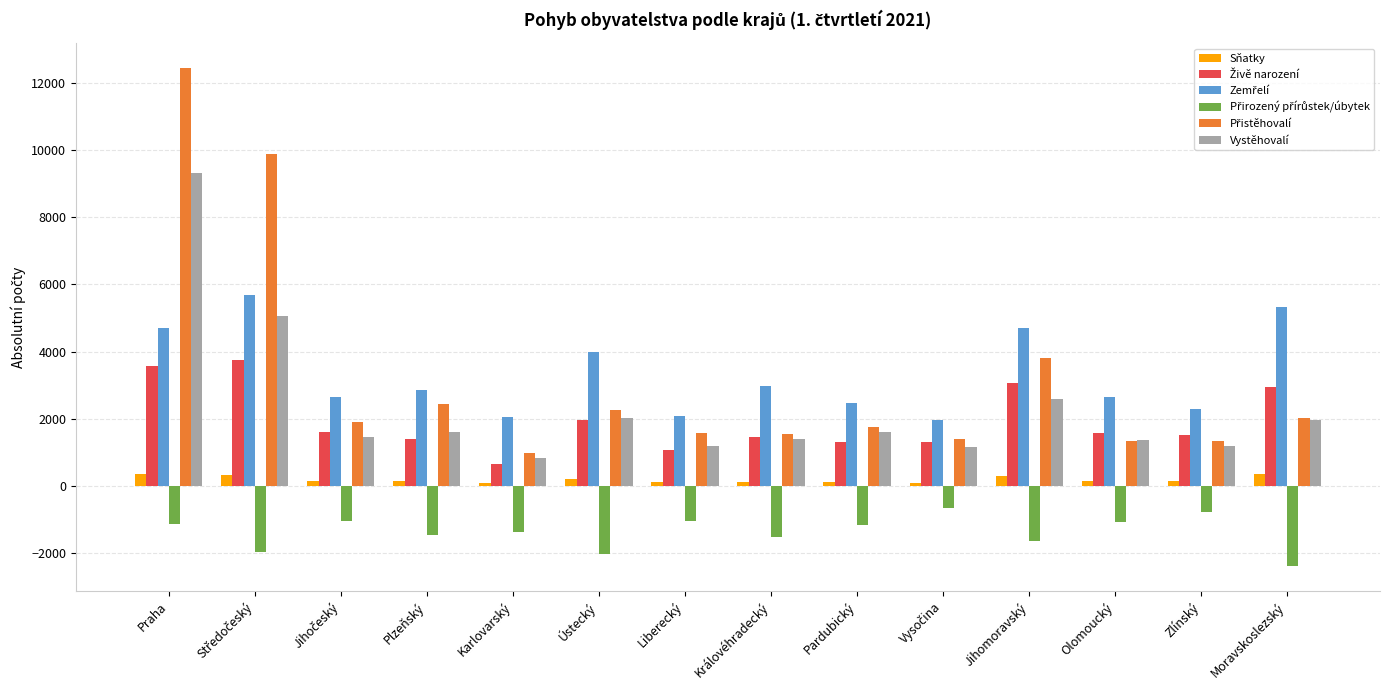

How many bars are there in total?

84